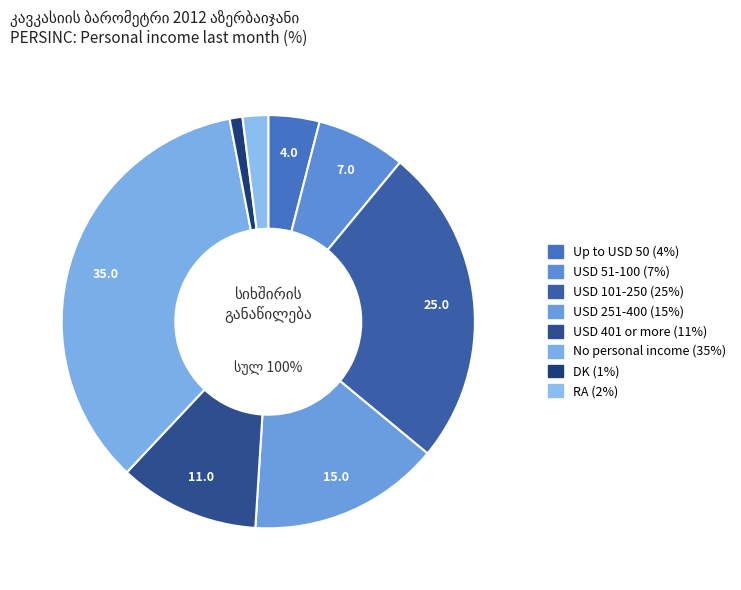

Between Up to USD 50 and USD 101-250, which is larger?

USD 101-250